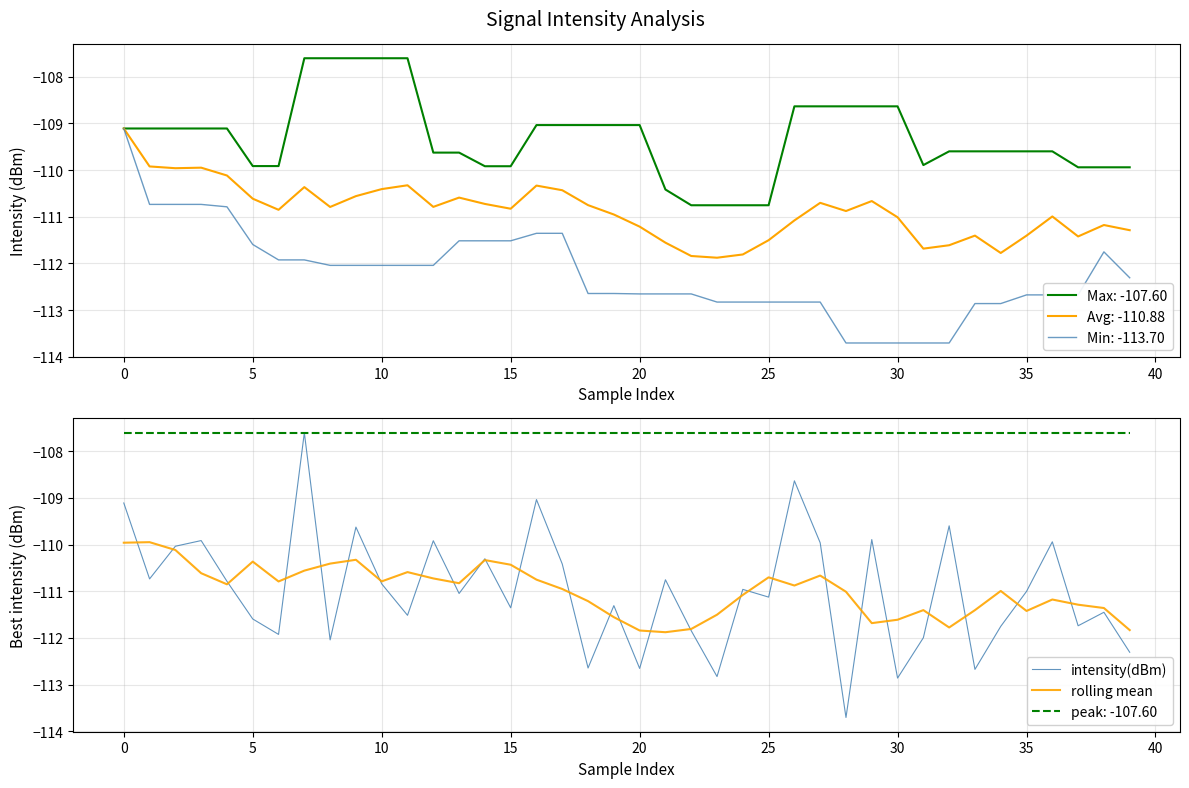

At which label does rolling mean first exceed -110?

0